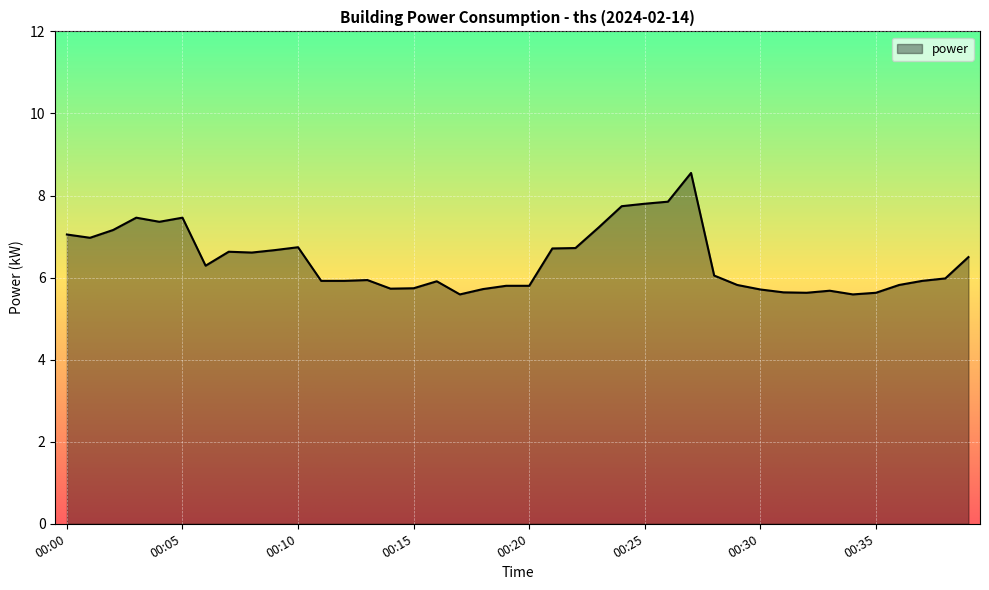

What is the maximum value shown in the chart?

8.6